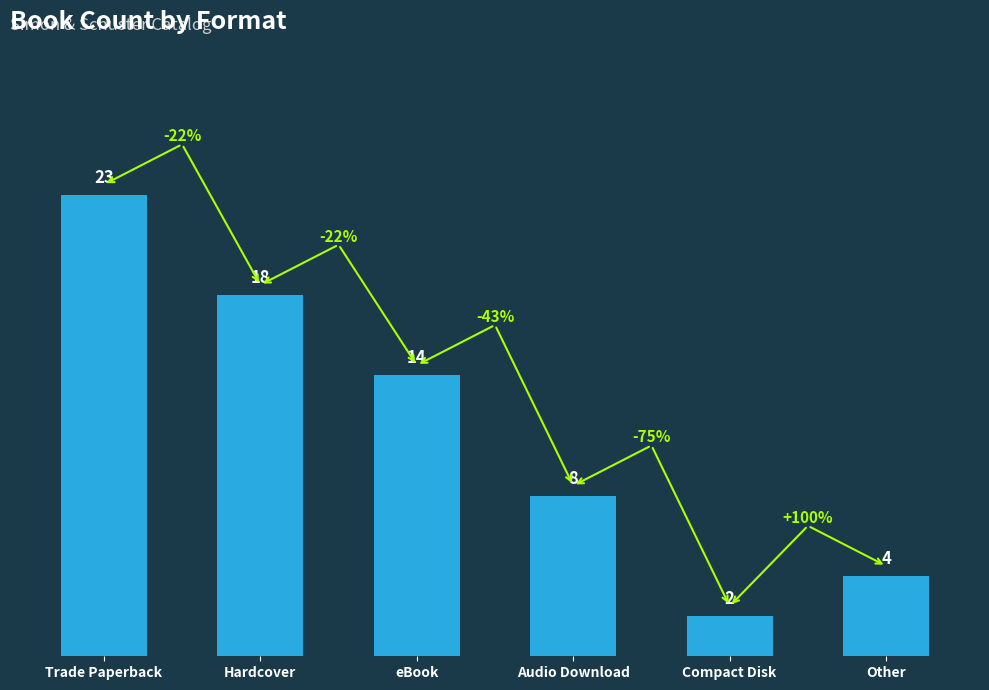

The chart shows a value of 27 at Hardcover. True or false?

False